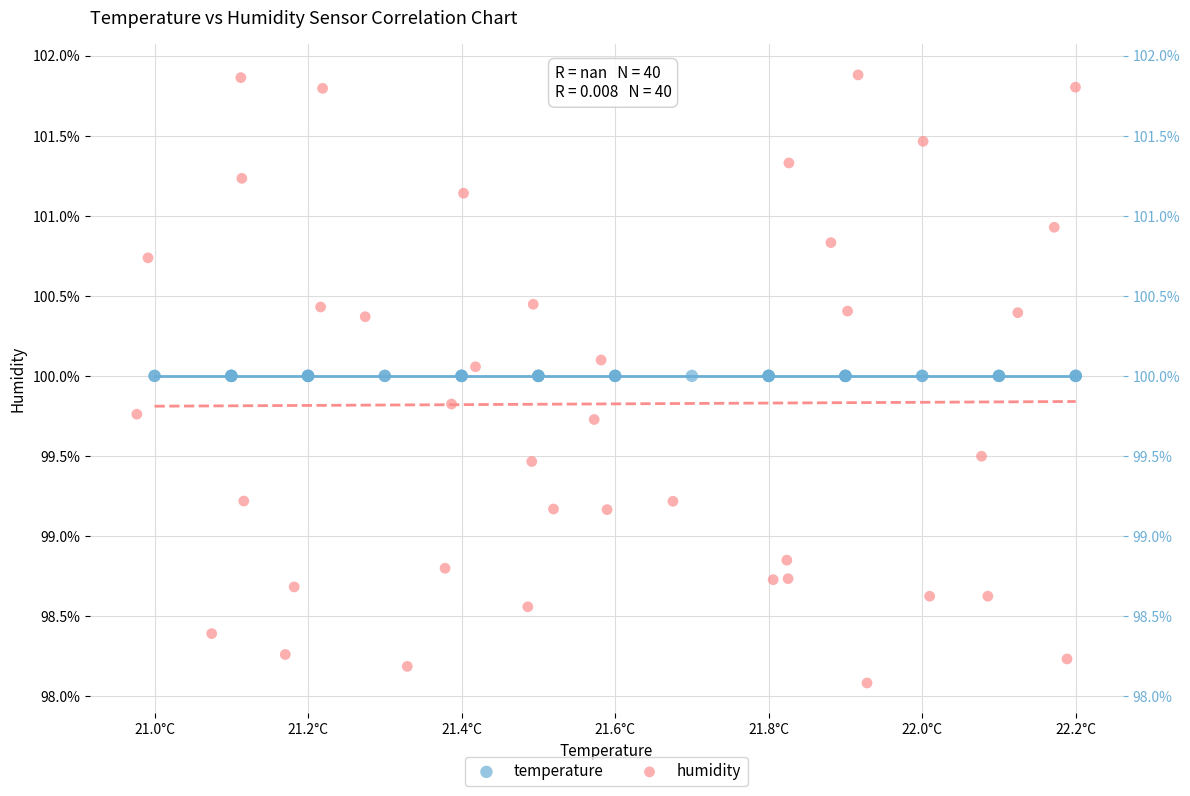

What are all the series names shown in the legend?

temperature, humidity